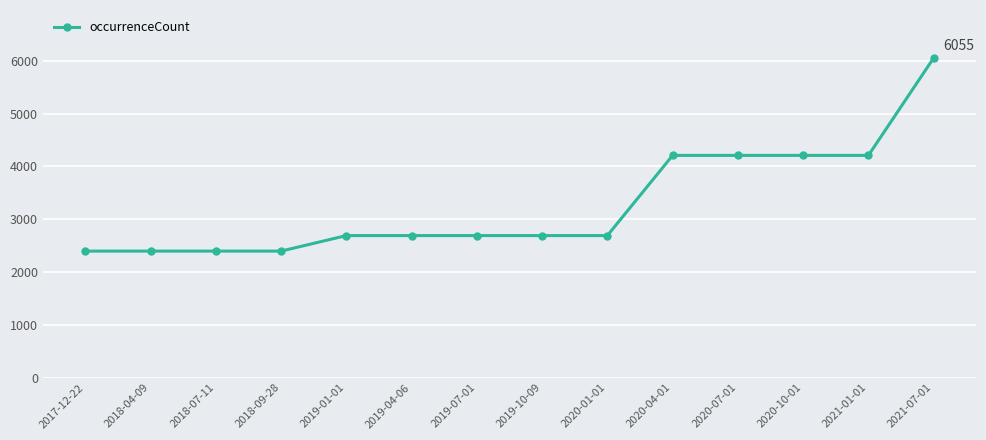

Reading left to right, what are all the values shown in this chart?

2396	2396	2396	2396	2690	2690	2690	2690	2690	4209	4209	4209	4209	6055